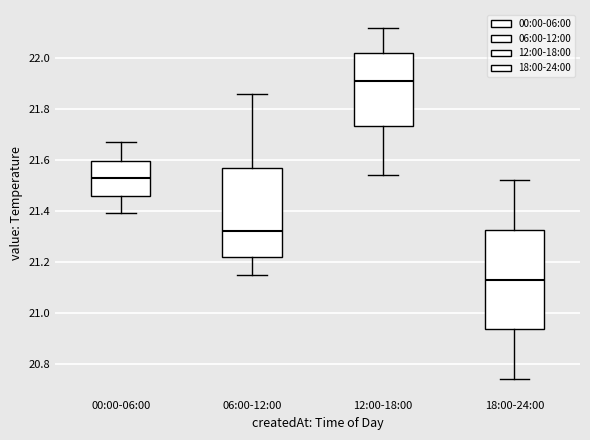

Comparing the boxes themselves (not the whiskers), which one is the tallest?

18:00-24:00